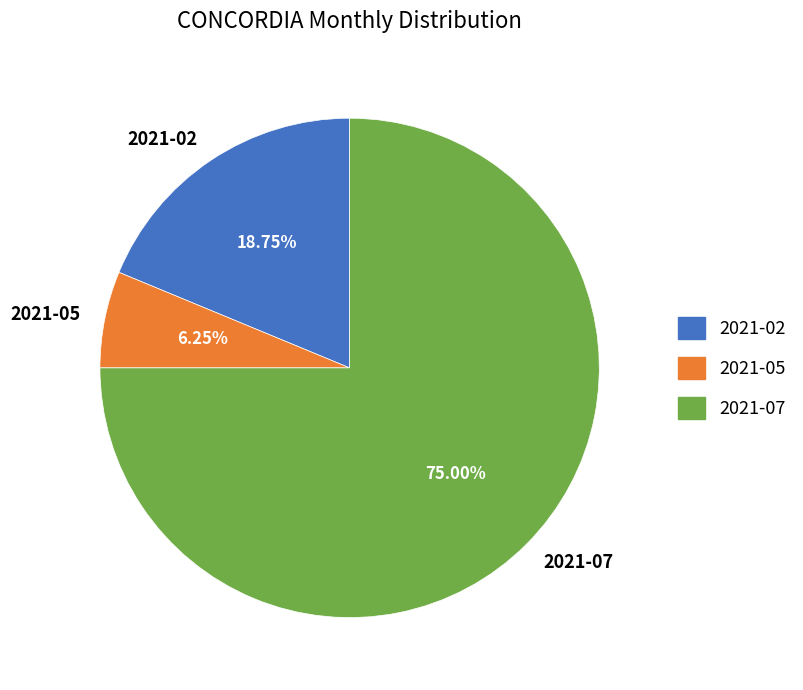

Is the sum of 2021-02 and 2021-05 greater than half?

No